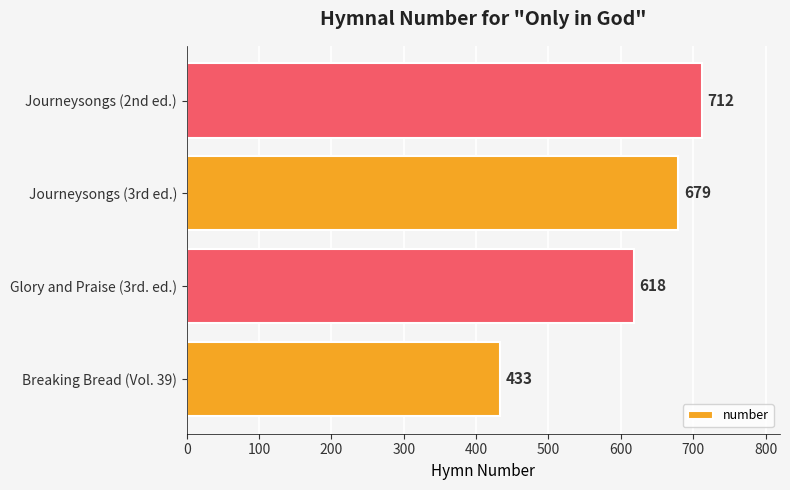

Which category has the highest value across all series?

Journeysongs (2nd ed.)